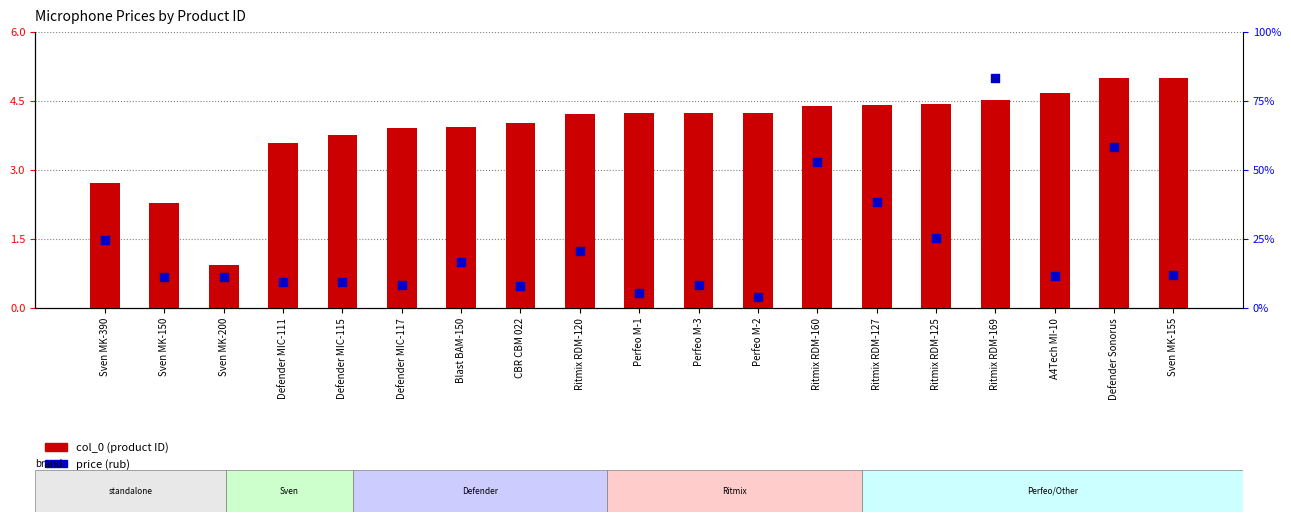

What is the total value across all series at Perfeo M-3?

4.7